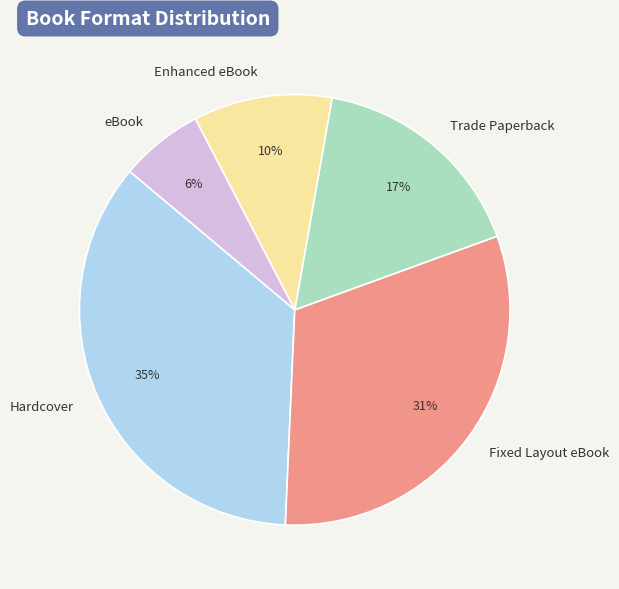

How many slices are in this pie chart?

5